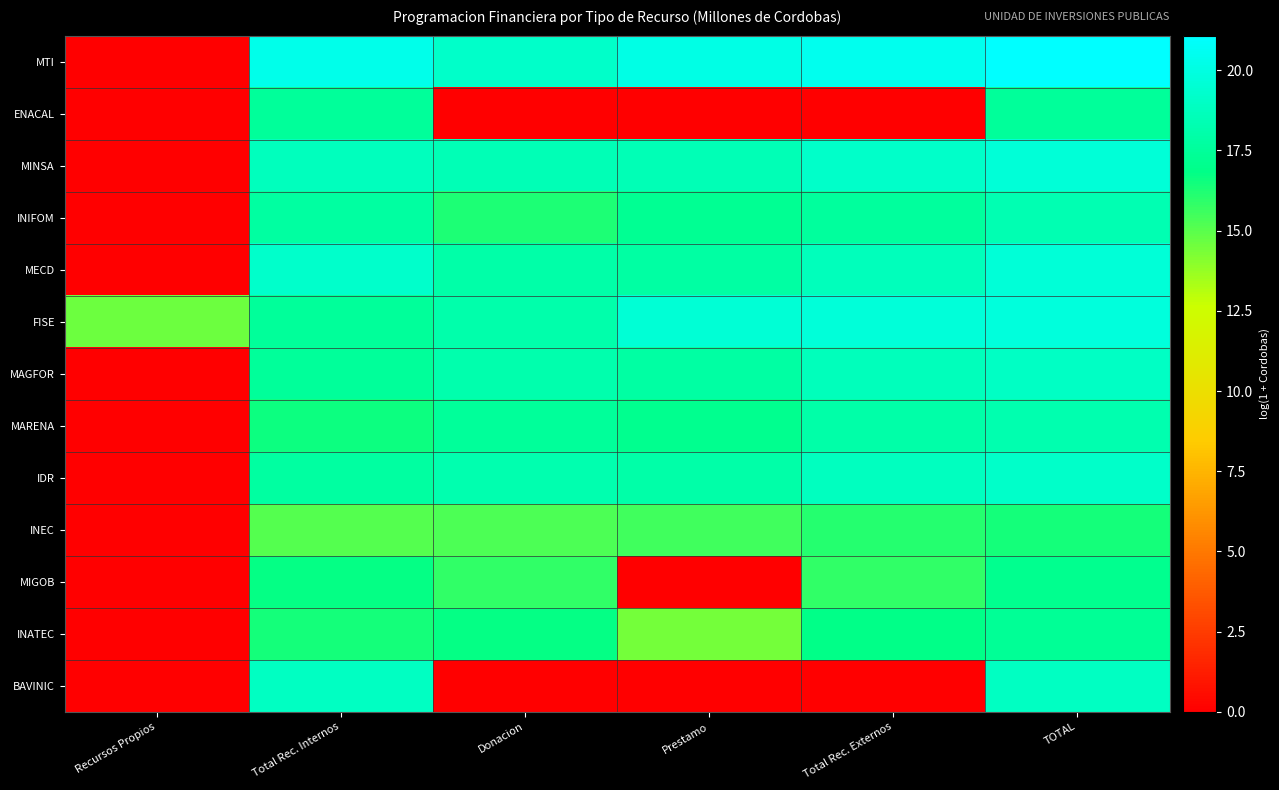

At which category does the chart reach its peak across all series?

TOTAL